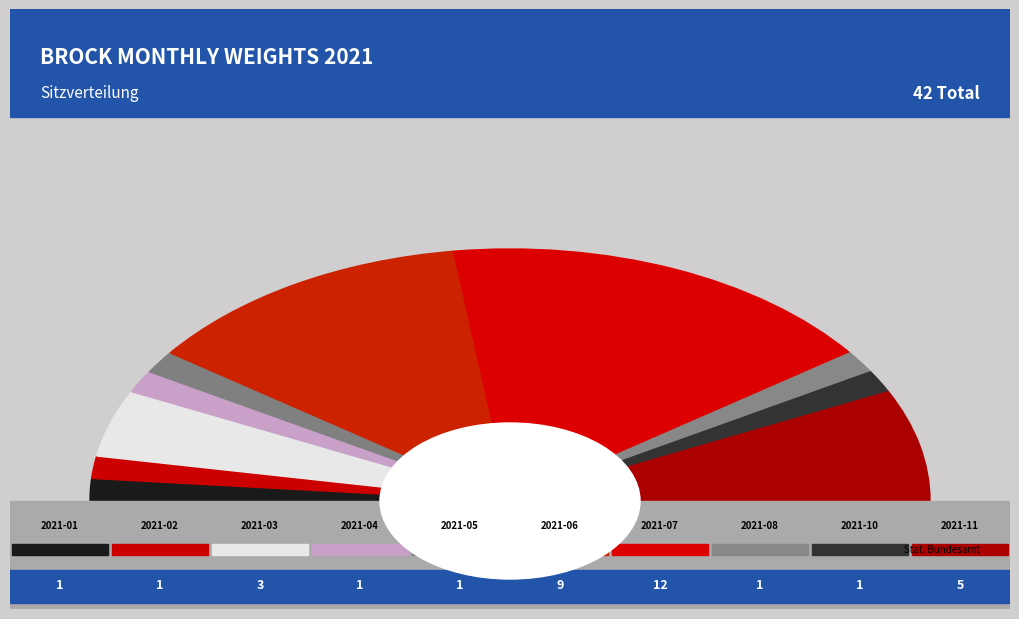

What portion of the pie excludes 2021-09?

100.0%